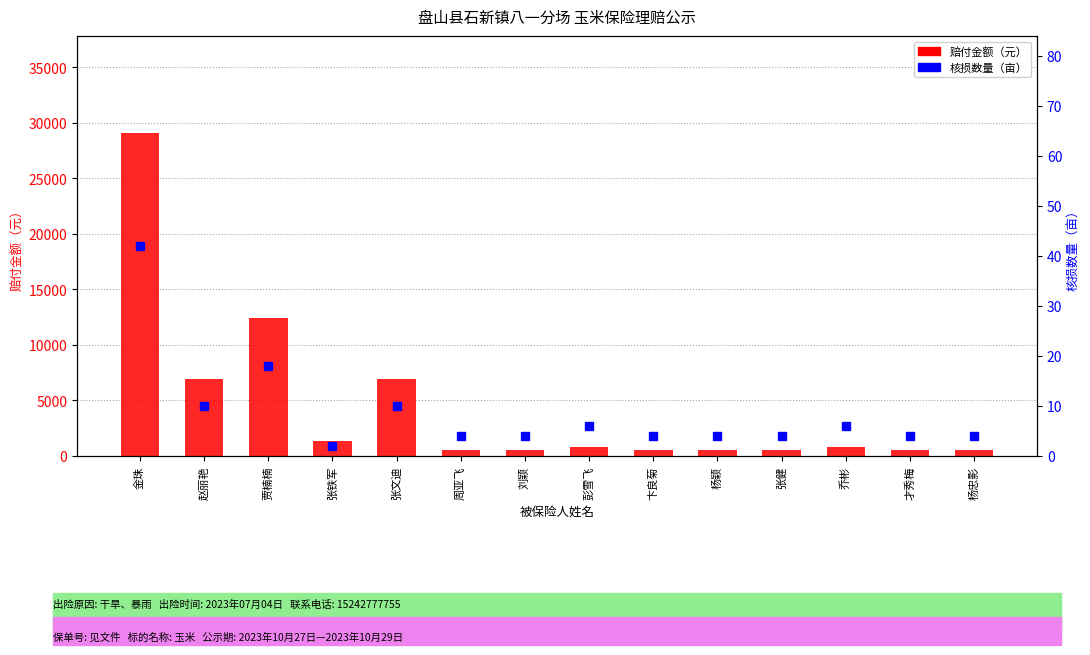

What is the lowest value of the 核损数量 series?

2.0